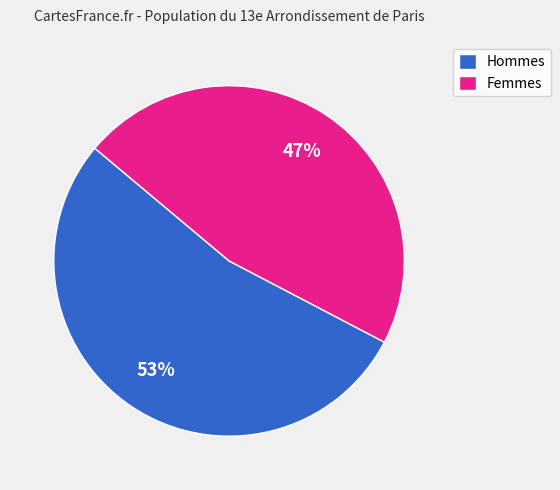

Rank the categories by value from lowest to highest.

Femmes, Hommes